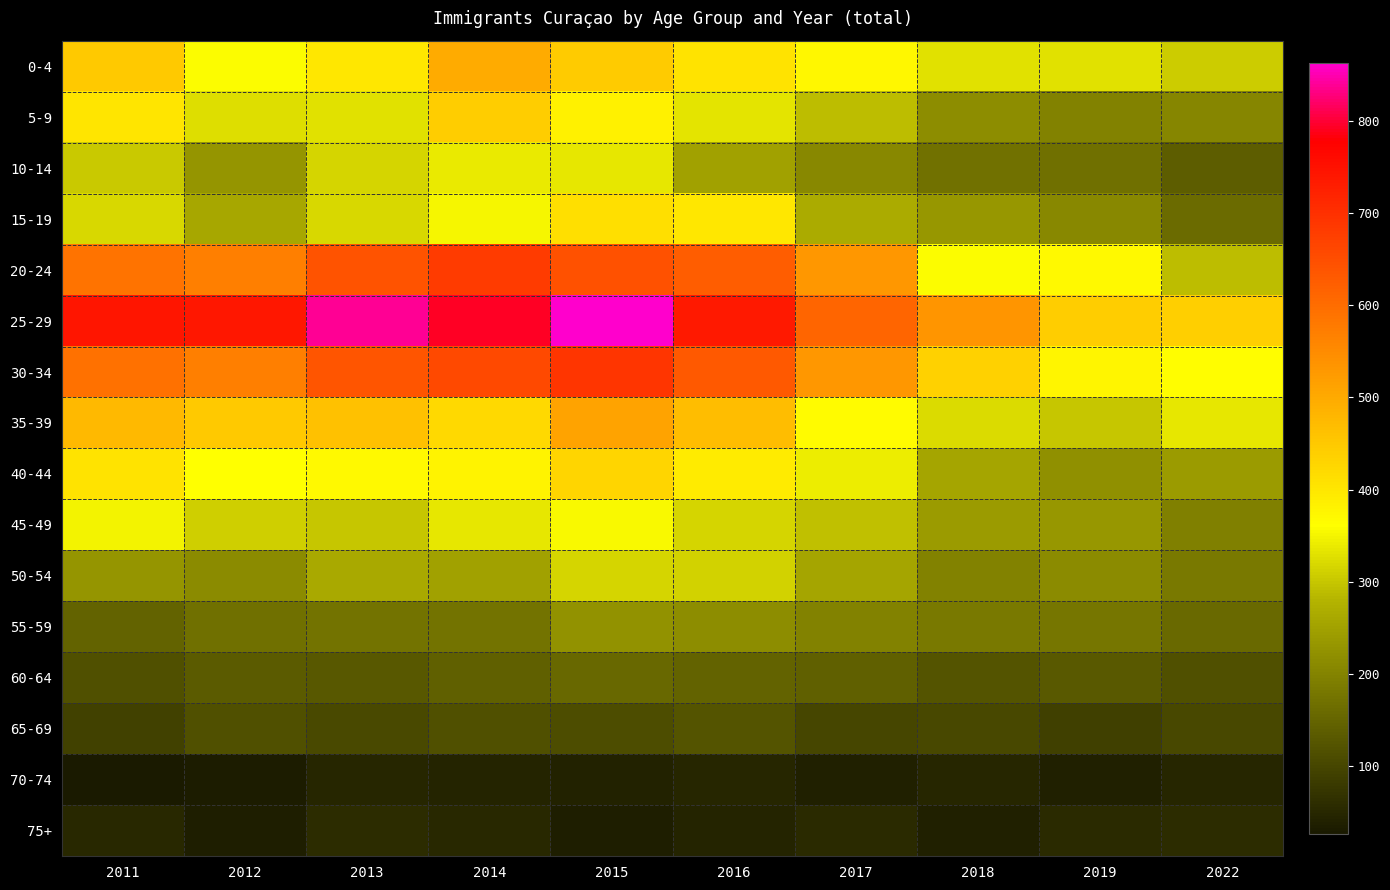

At 2011, list the series in order from largest to smallest.

25-29, 30-34, 20-24, 35-39, 0-4, 40-44, 5-9, 45-49, 15-19, 10-14, 50-54, 55-59, 60-64, 65-69, 75+, 70-74